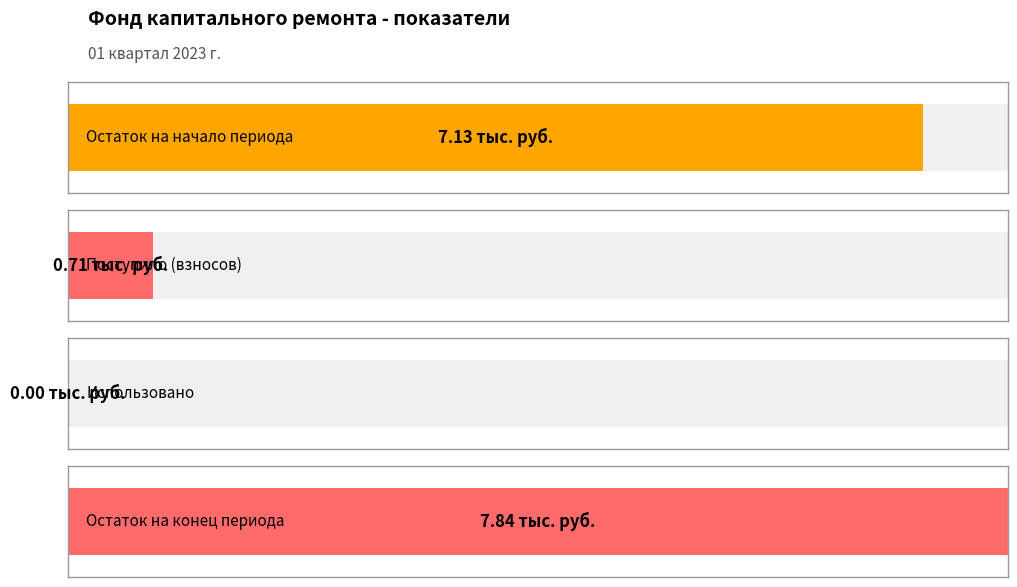

What is the spread (max minus min) of values at за счет минимального взноса?

7.8